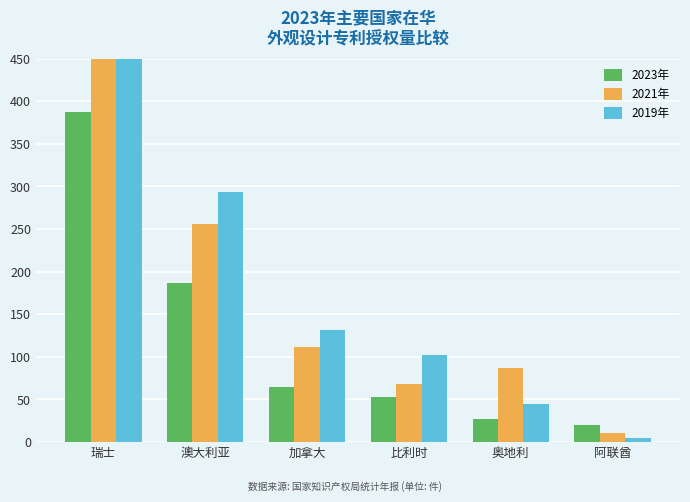

Is it true that 2019年 equals 1 at 阿联酋?

False